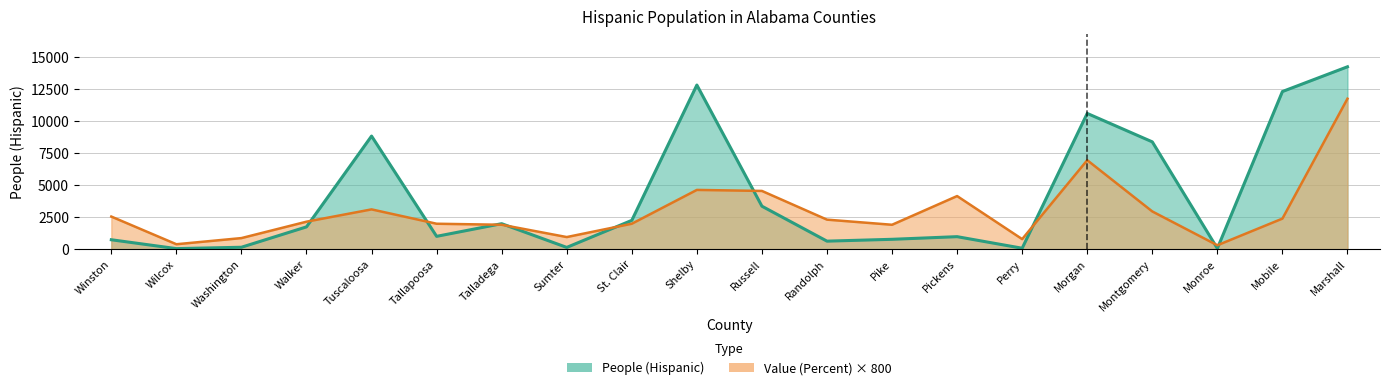

True or false: People (Hispanic) has a value of 3369.0 at Russell.

True